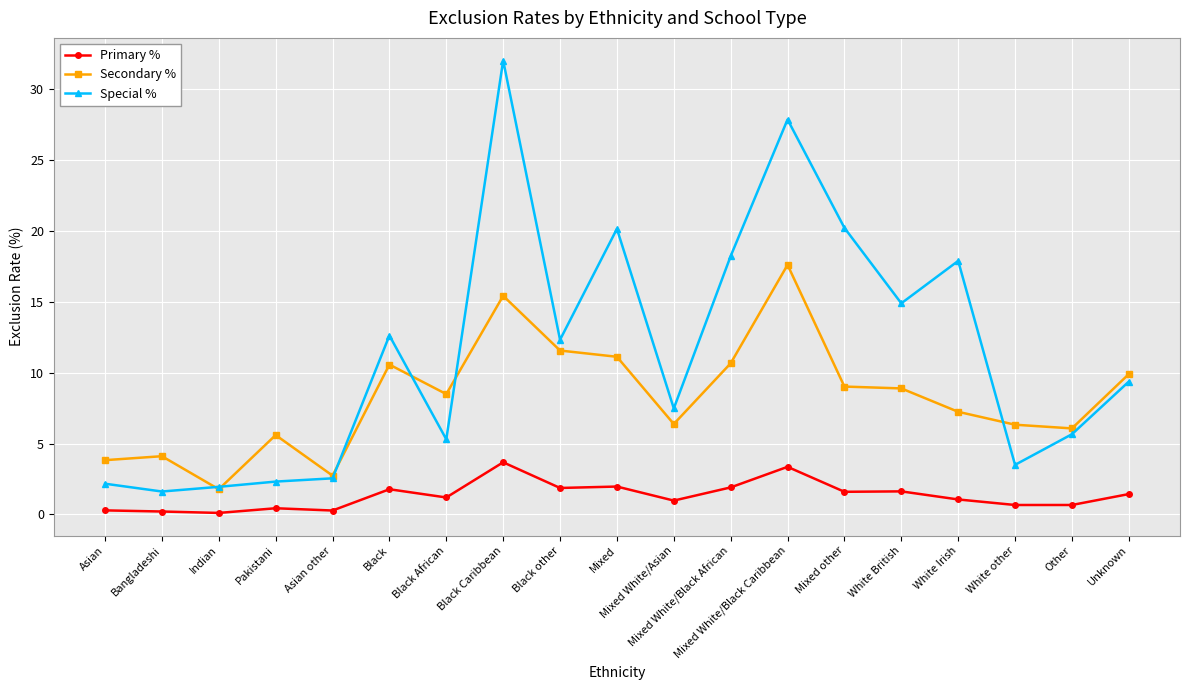

At which label does Secondary % first exceed 8?

Black